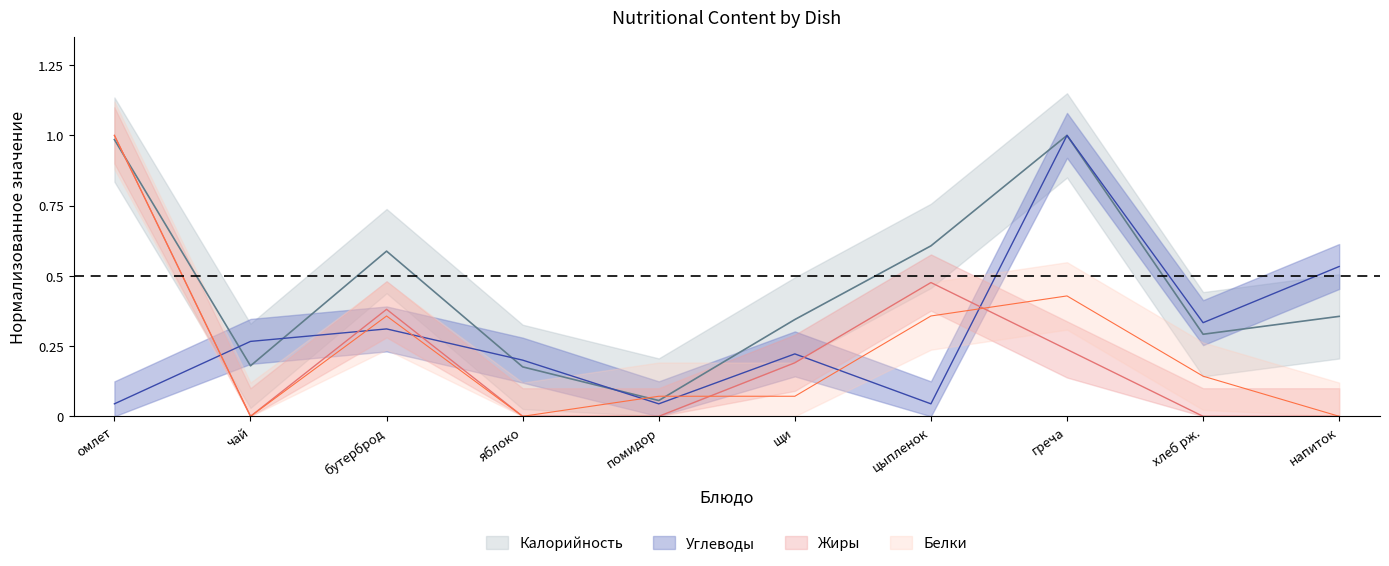

Is this an area chart (filled region under the line)?

No